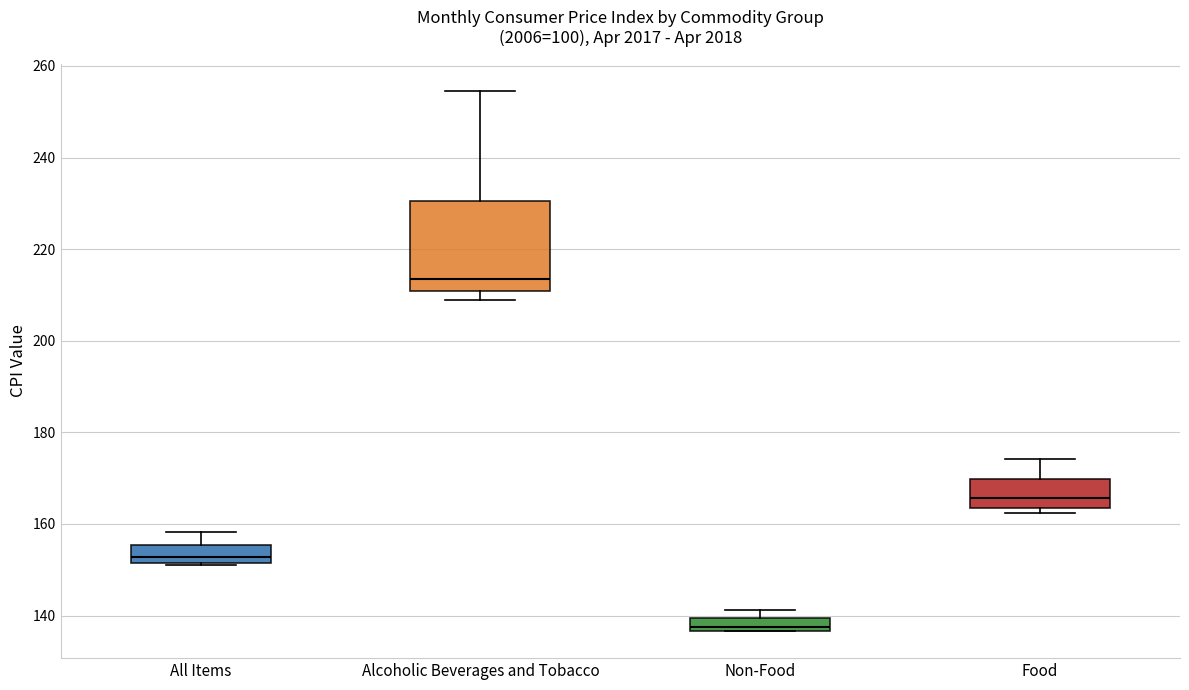

Which box's median line is the lowest?

Non-Food